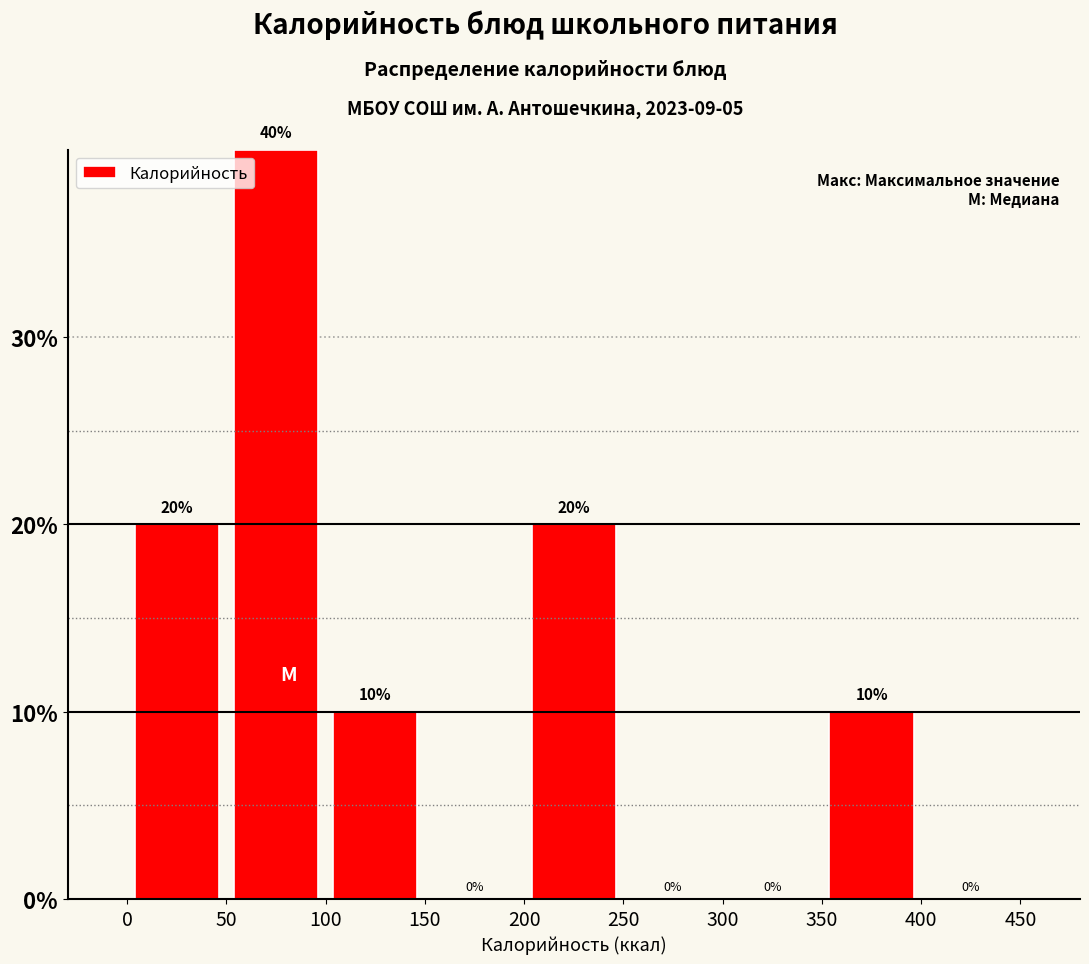

Reading left to right, list every bar in this chart as the range it spans on the x-axis followed by its height.

0 to 50: 20
50 to 100: 40
100 to 150: 10
150 to 200: 0
200 to 250: 20
250 to 300: 0
300 to 350: 0
350 to 400: 10
400 to 450: 0